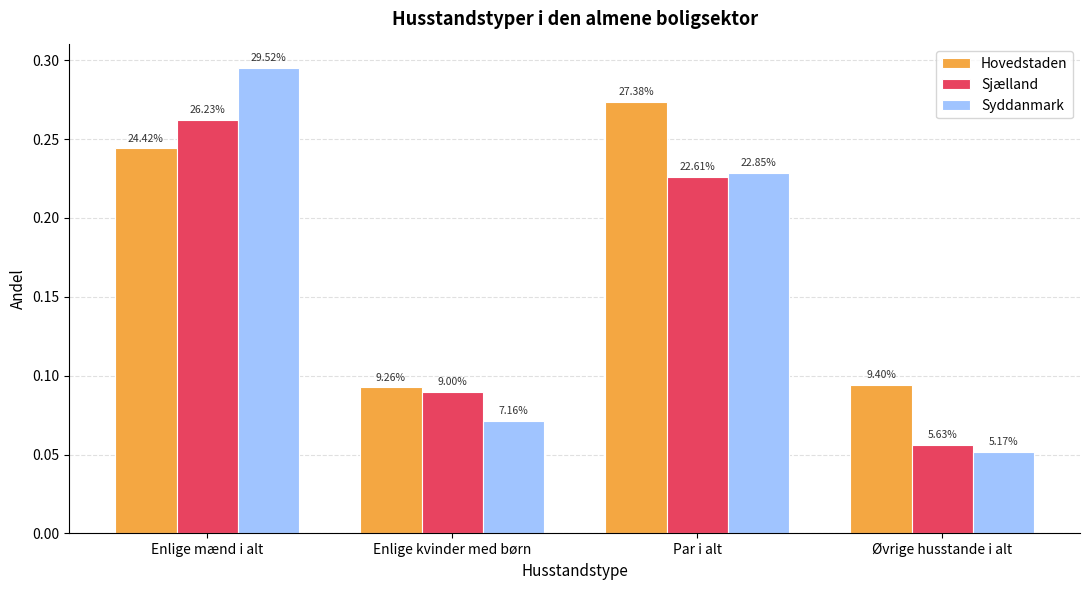

What is the sum of all Syddanmark values?

0.6